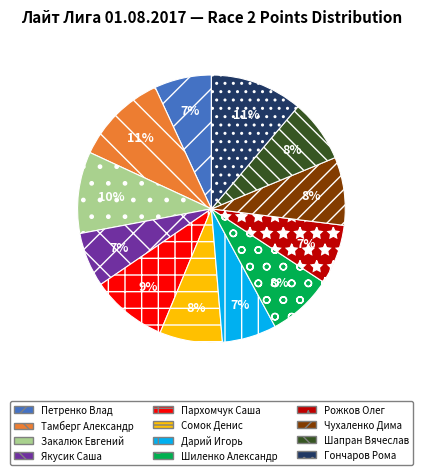

To the nearest percent, what is the combined percentage of Гончаров Рома and Петренко Влад?

18%